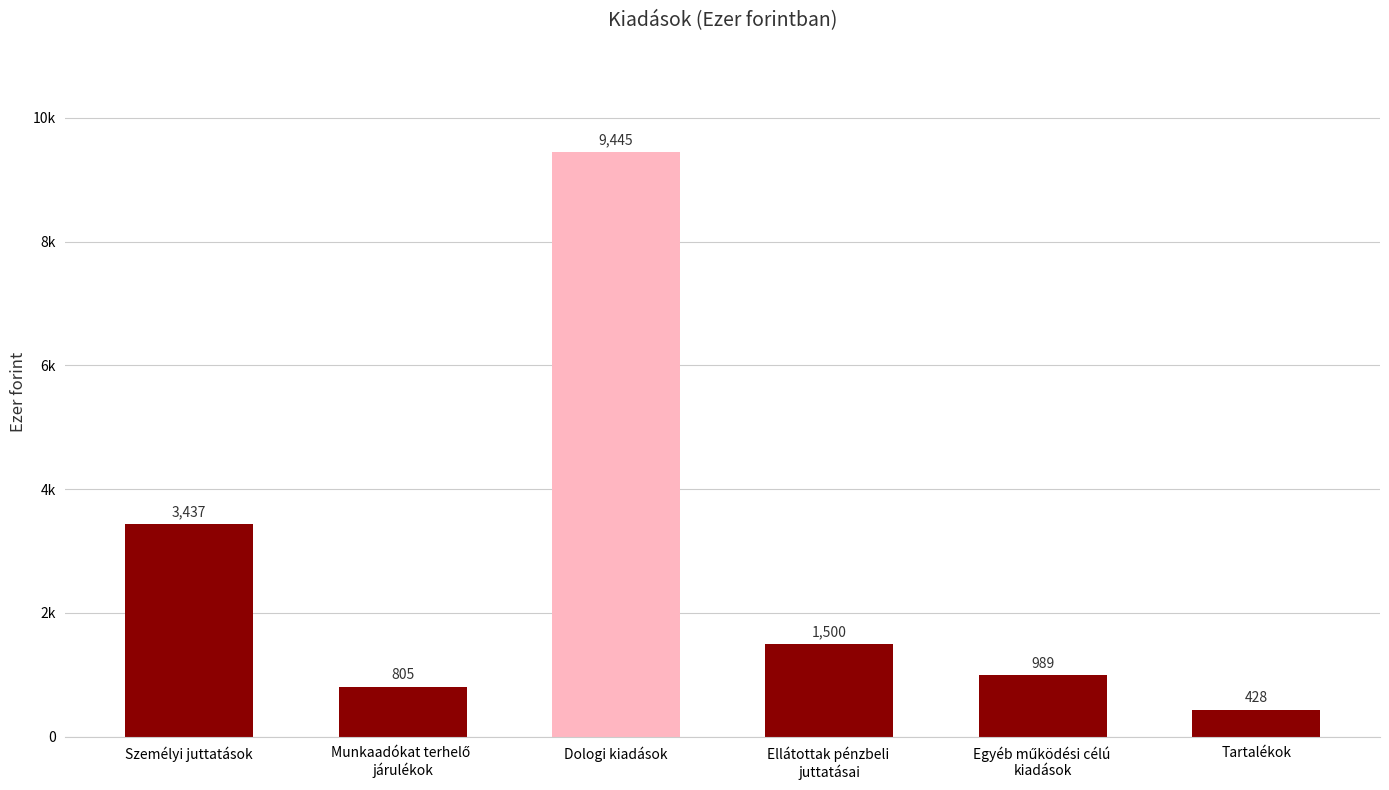

Rank the categories by value from lowest to highest.

Tartalékok, Munkaadókat terhelő 
járulékok, Egyéb működési célú 
kiadások, Ellátottak pénzbeli 
juttatásai, Személyi juttatások, Dologi kiadások